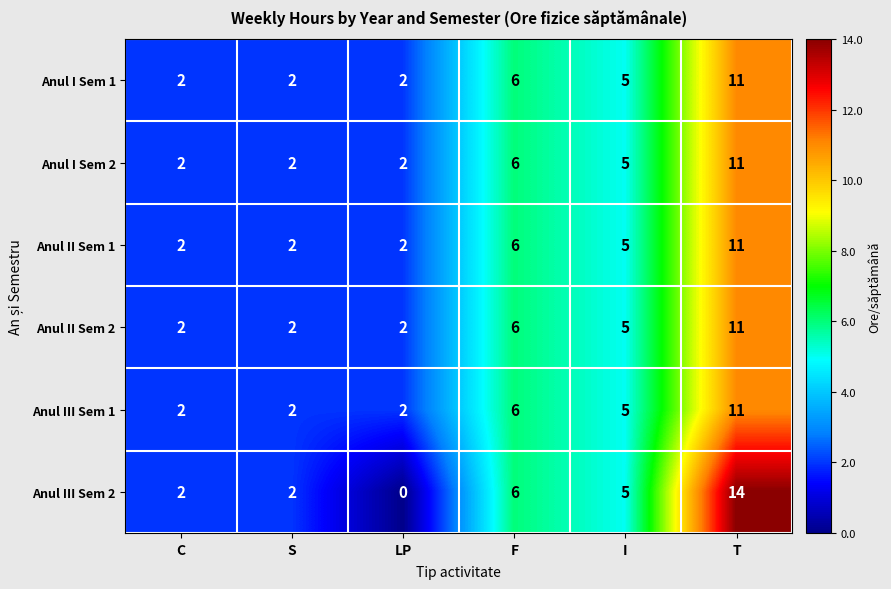

Which series has the largest total across all categories?

Anul III Sem 2